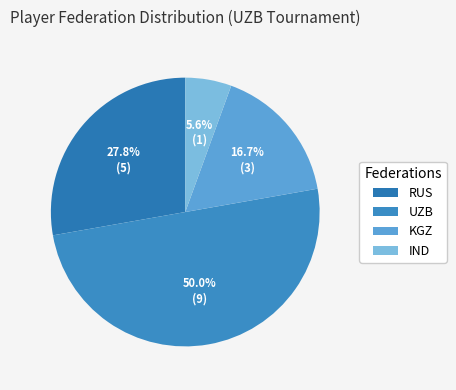

Is there any slice that represents more than half of the pie?

No